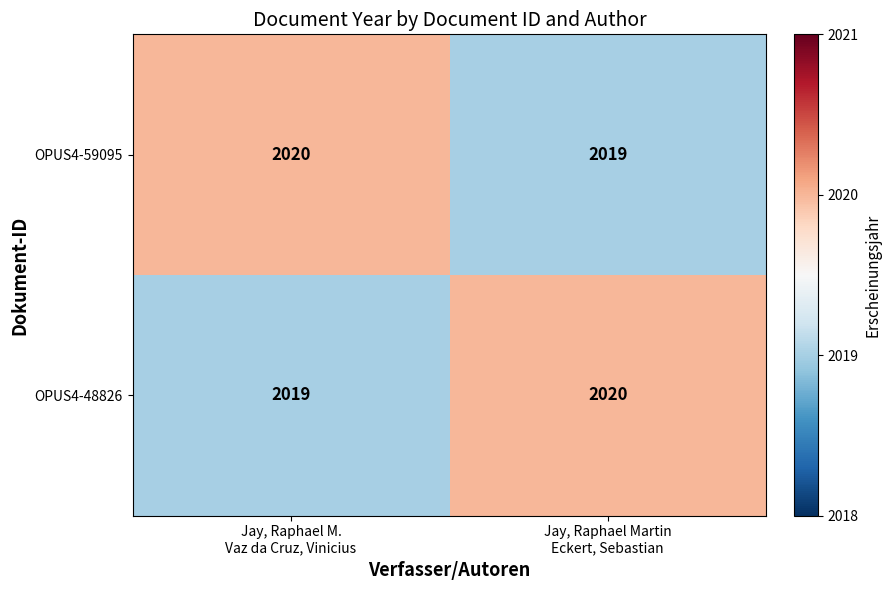

What is the maximum value for OPUS4-59095?

2020